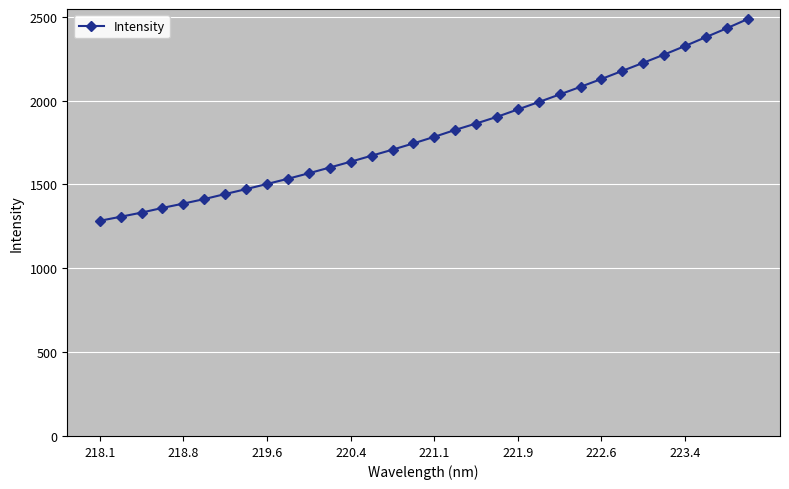

What is the smallest value displayed?

1282.9